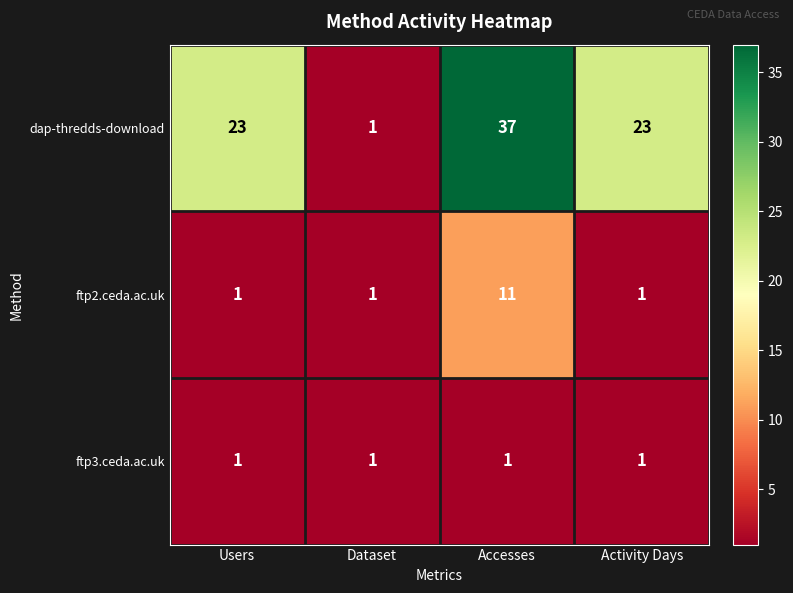

At which label does ftp2.ceda.ac.uk reach its peak?

Accesses